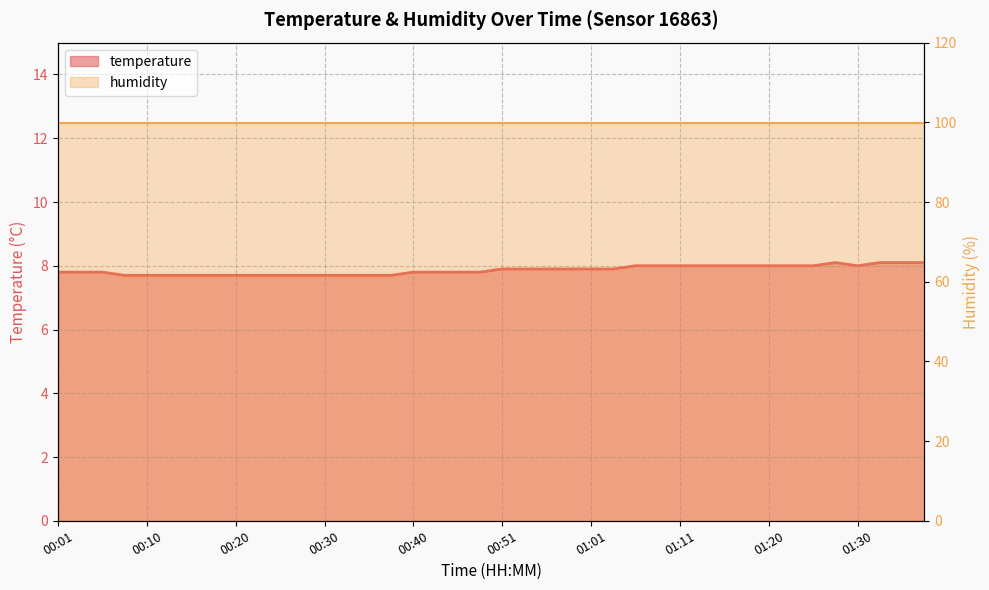

What is the difference between the maximum and minimum values?

0.4